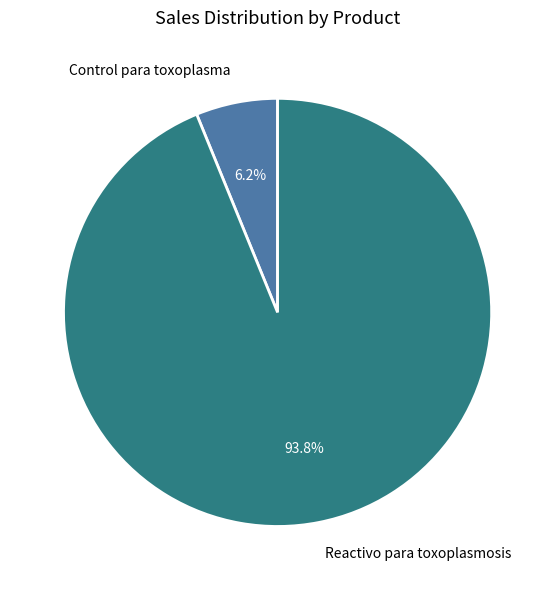

True or false: Reactivo para toxoplasmosis accounts for 94% of the total.

True